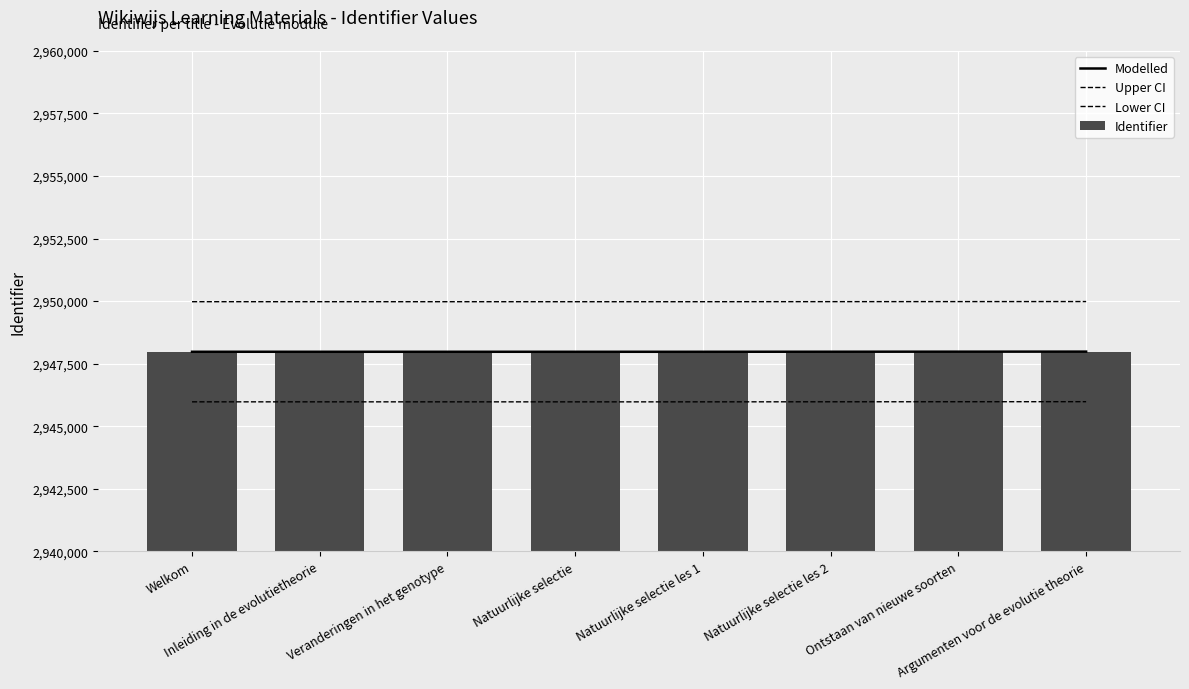

How many bars are there in total?

8